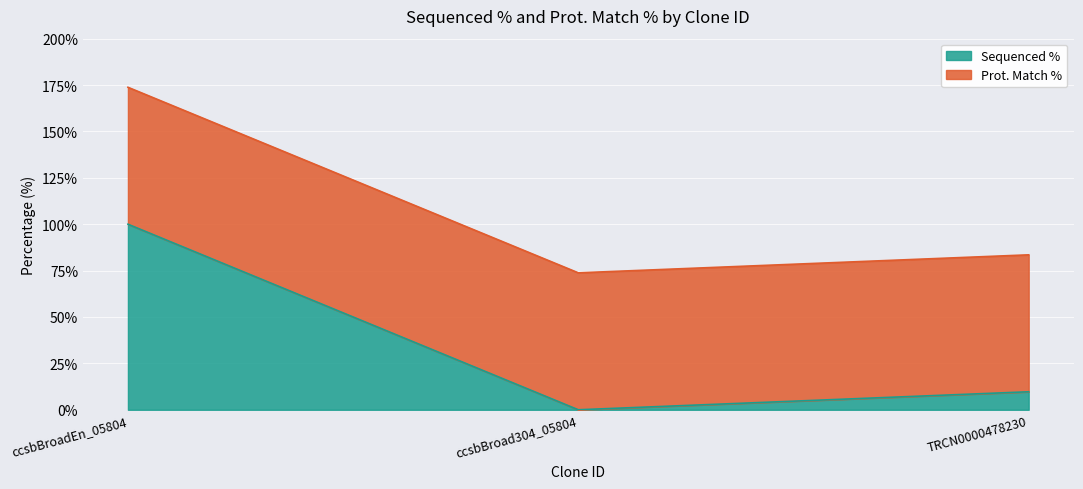

What is the approximate value at ccsbBroadEn_05804?

100.0